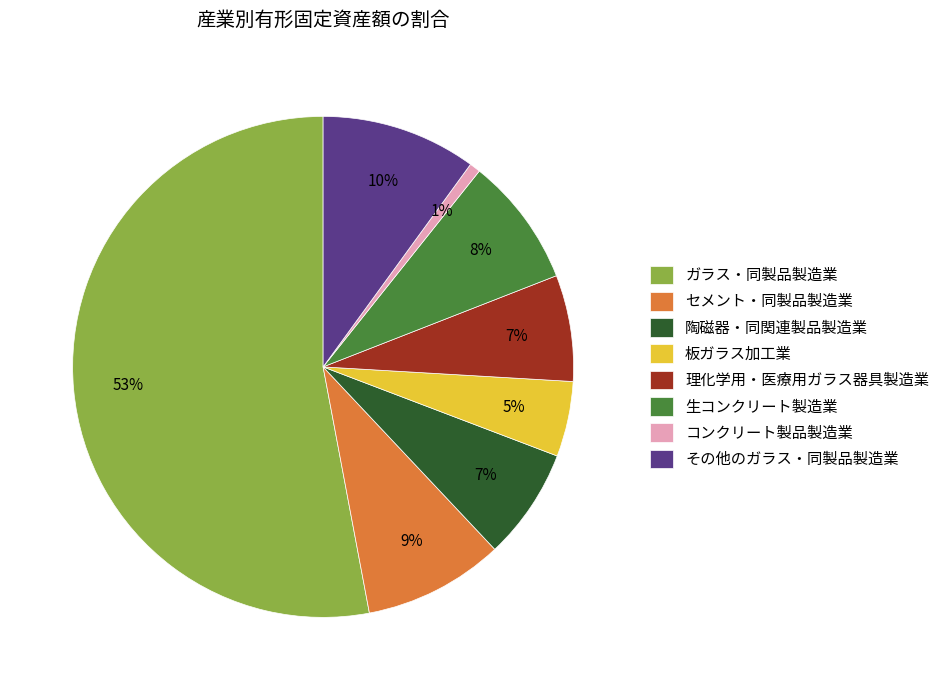

How many slices are in this pie chart?

8